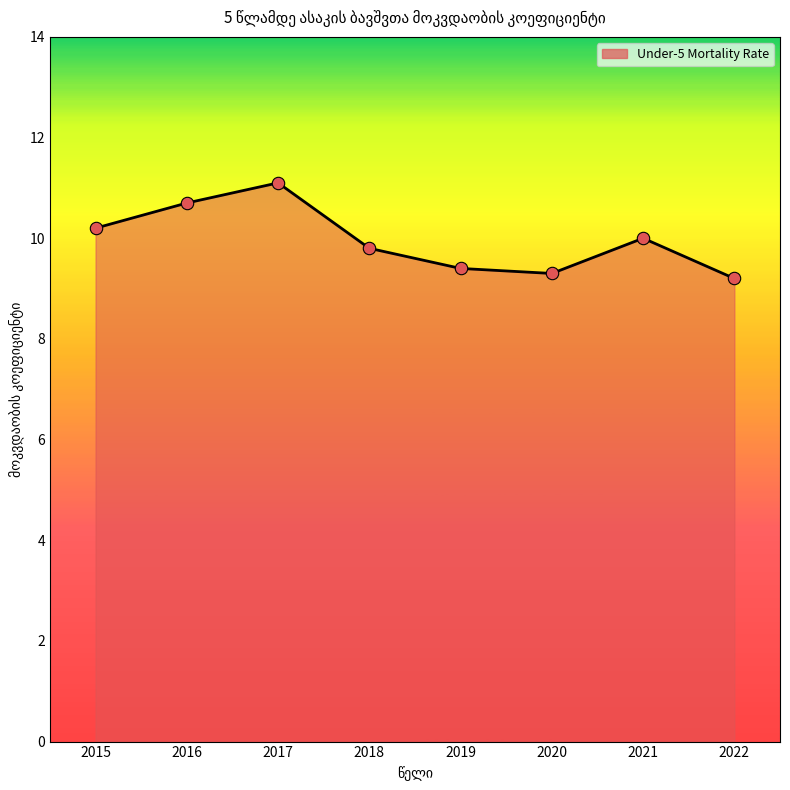

What is the change in value from 2017 to 2021?

-1.1